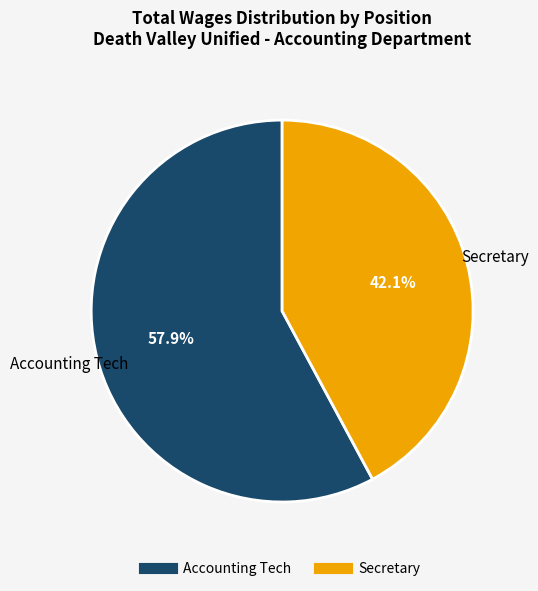

To the nearest percent, what portion does Secretary represent?

42%